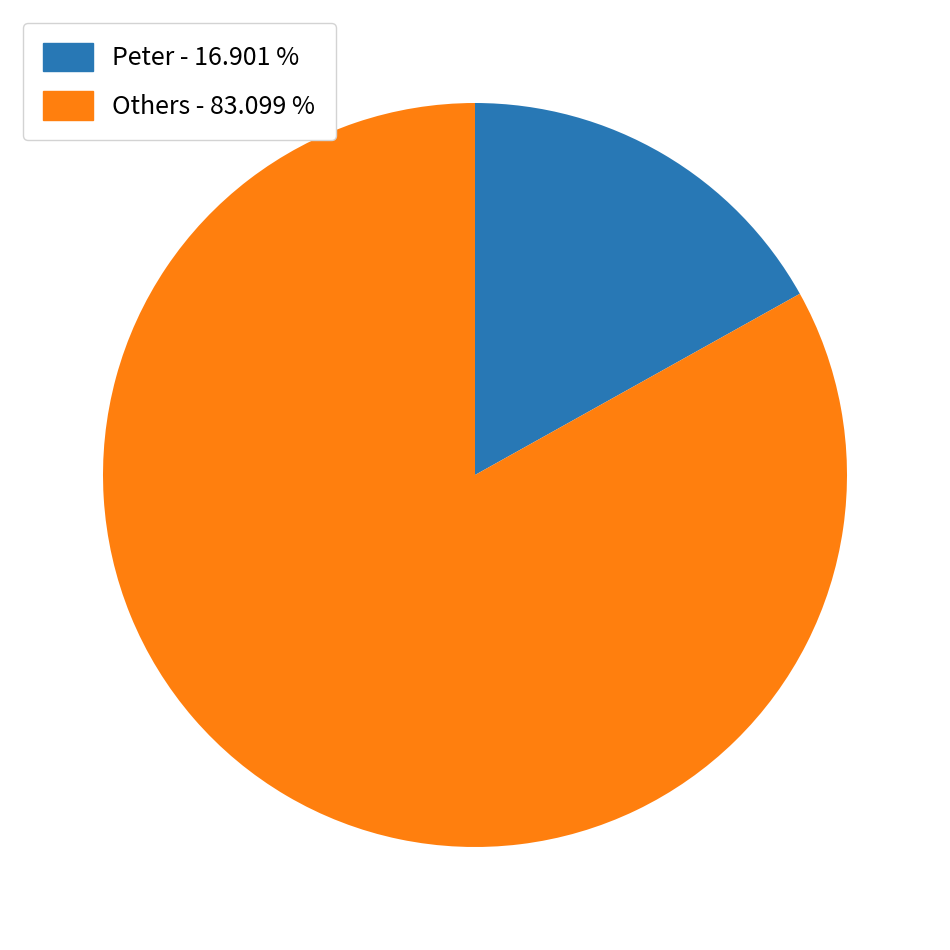

Count the number of slices in the pie.

2